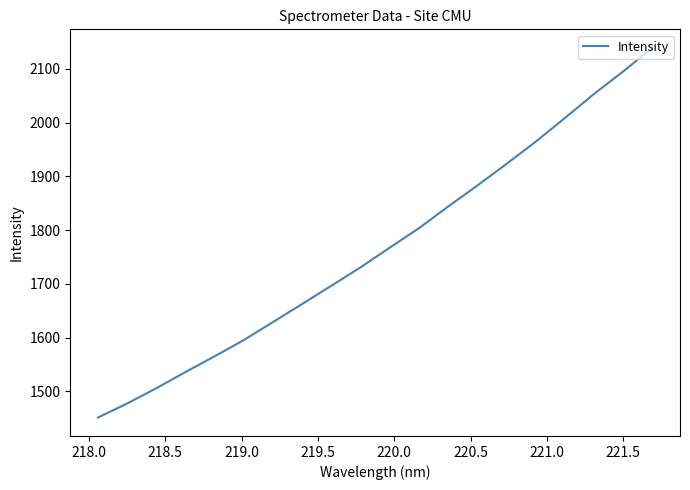

What is the maximum value shown in the chart?

2139.2